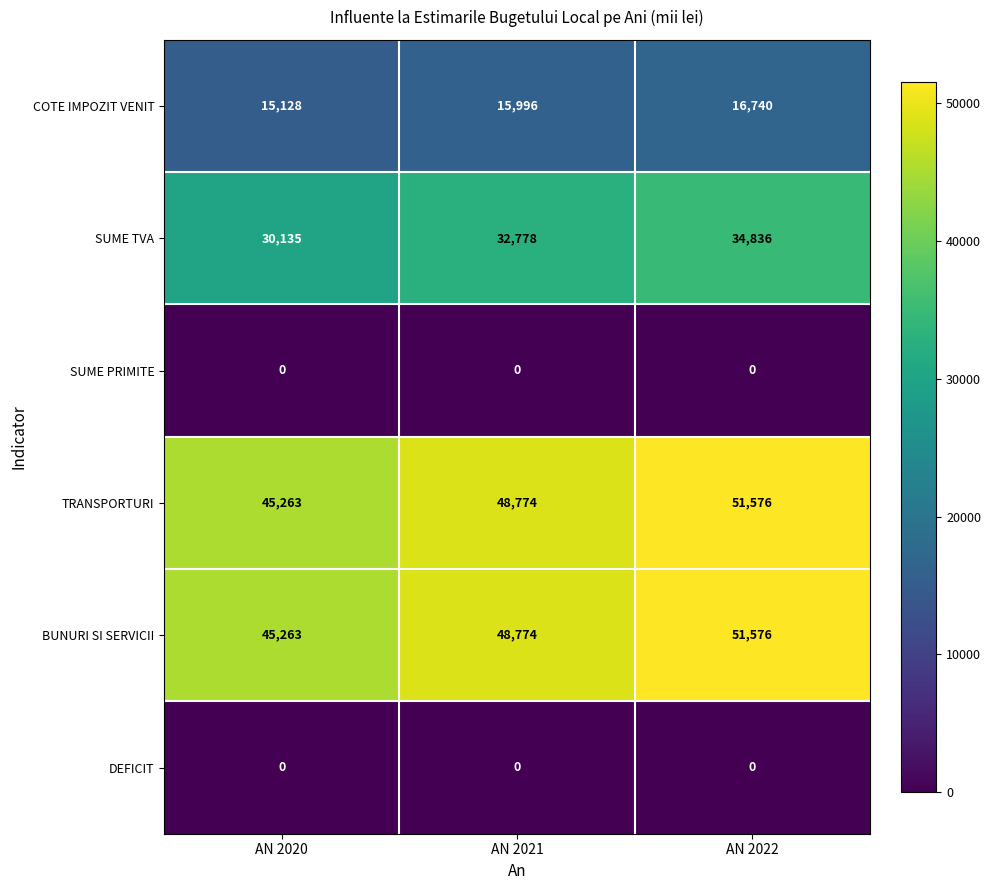

What is the maximum value shown in the chart?

51576